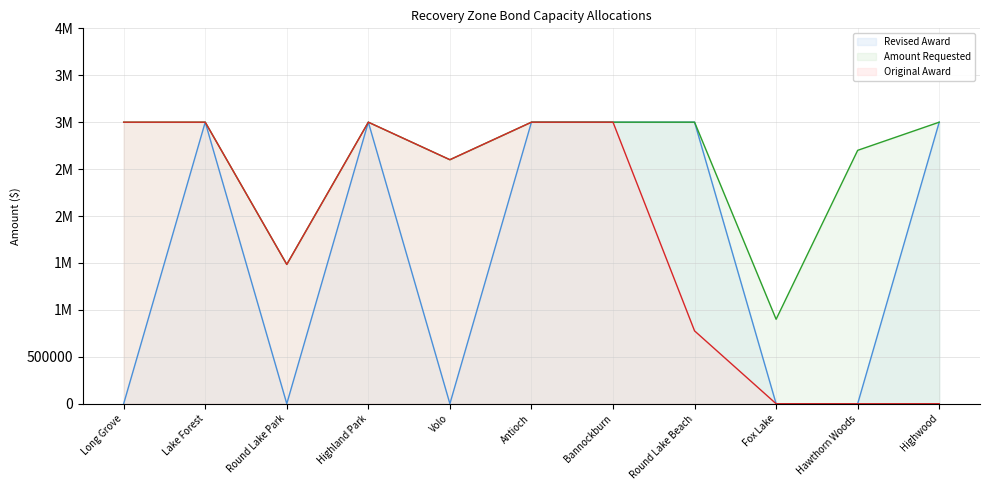

True or false: Amount Requested and Original Award intersect in this chart.

False